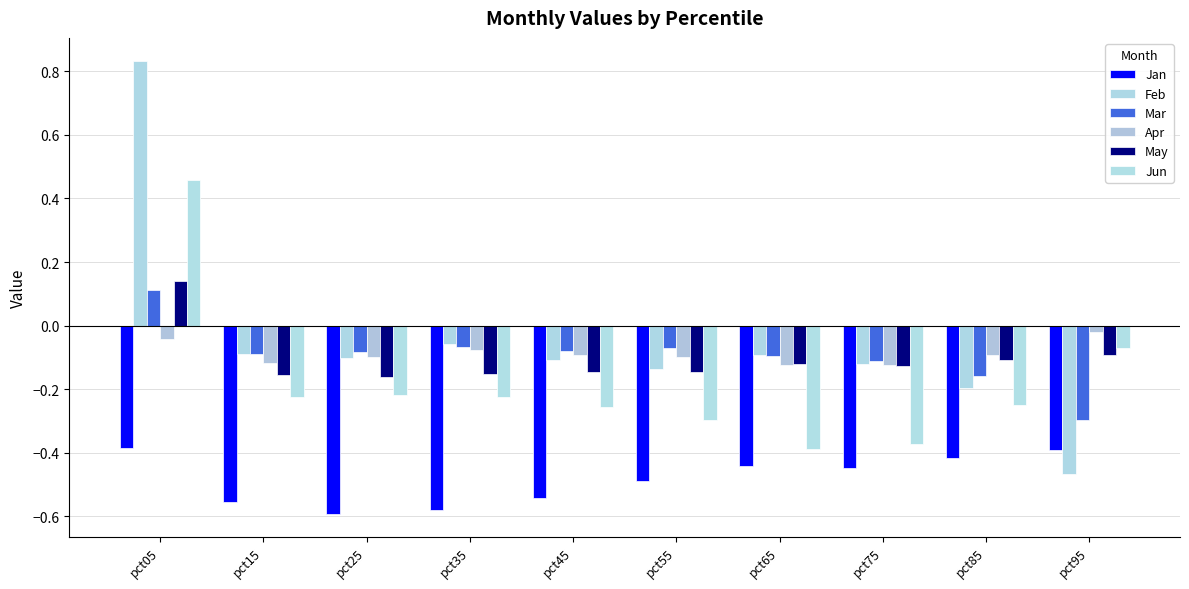

Is it true that Jun equals -0.2 at pct15?

True